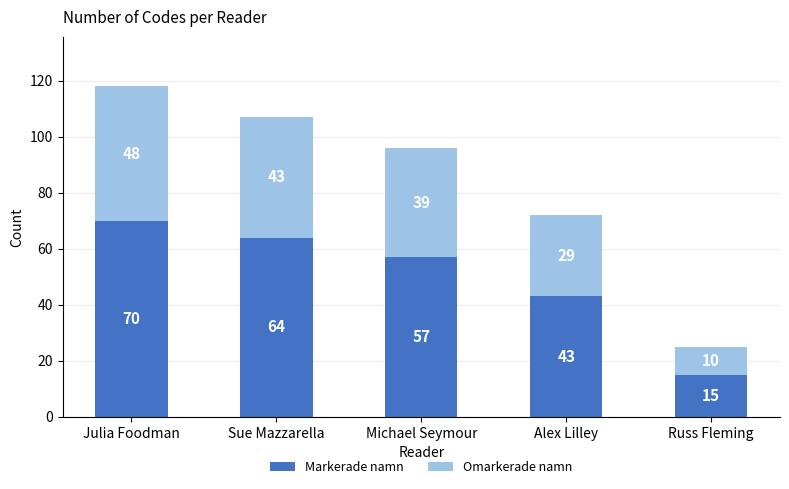

Count the Markerade namn values in the range 43 to 64.

3